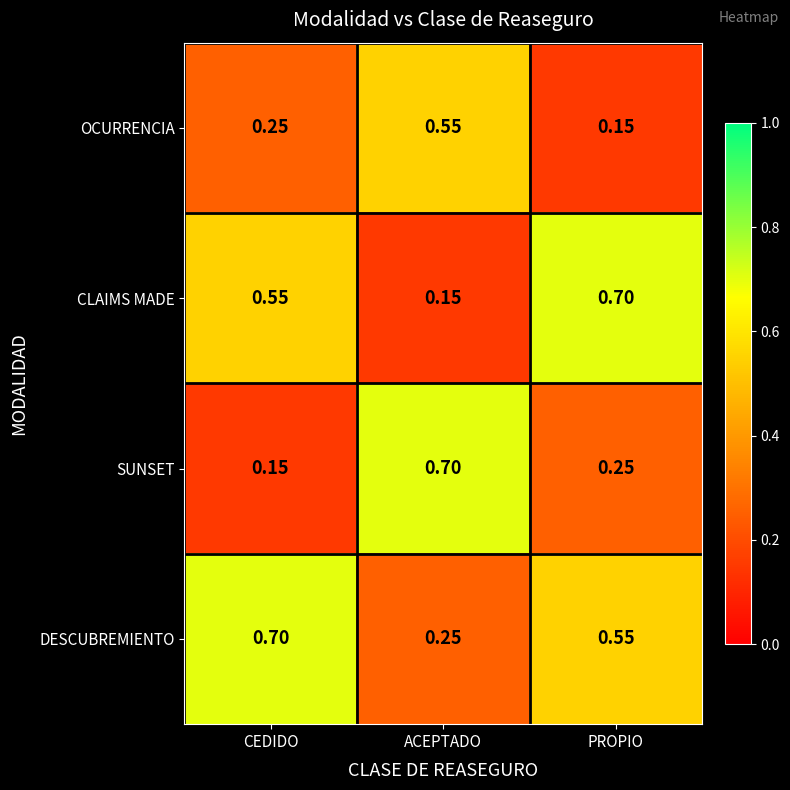

Which series has the largest total across all categories?

DESCUBREMIENTO